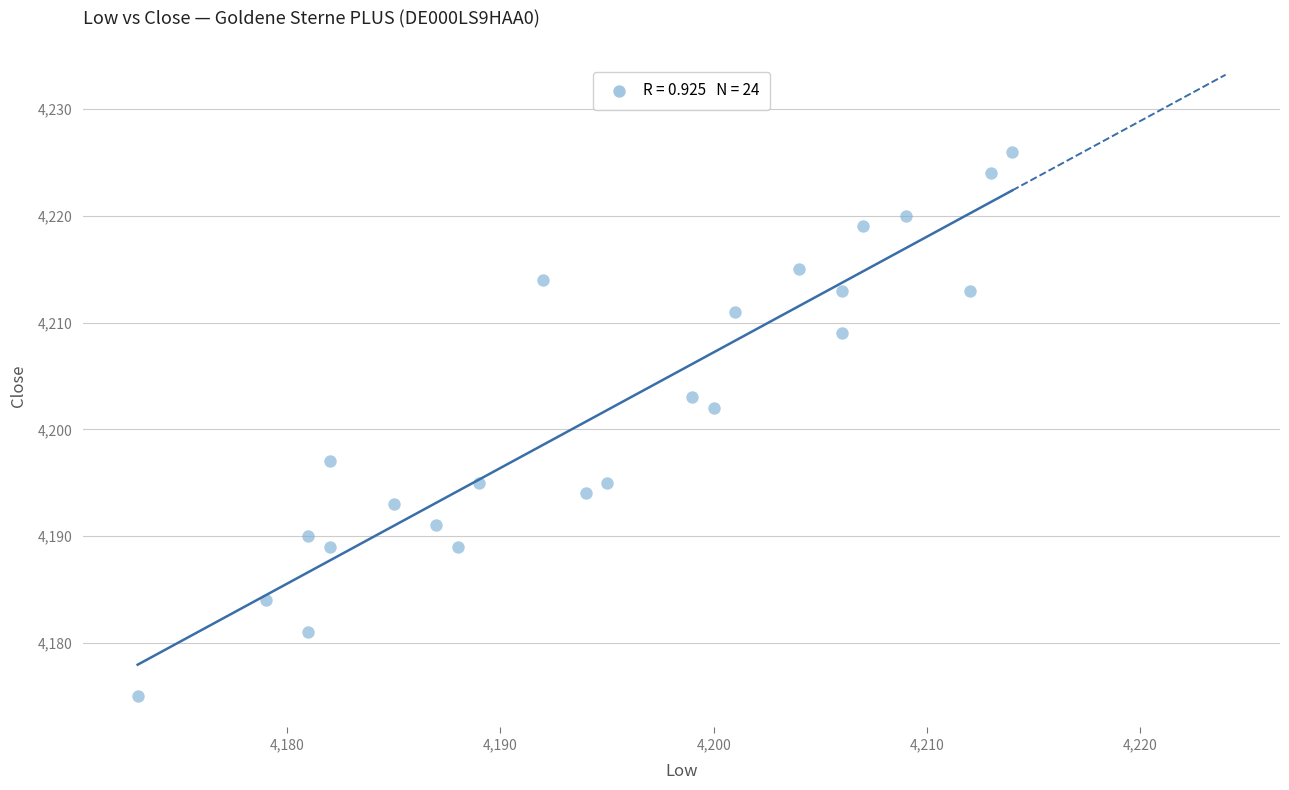

What is the range of X values (max minus min)?

41